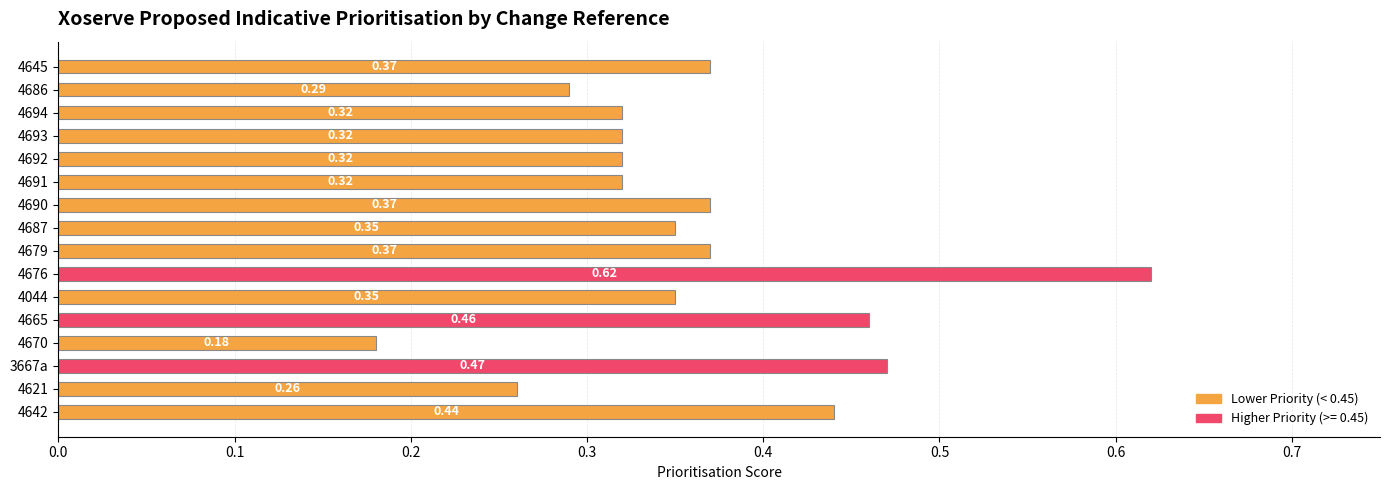

At which label is the value closest to 0?

4670